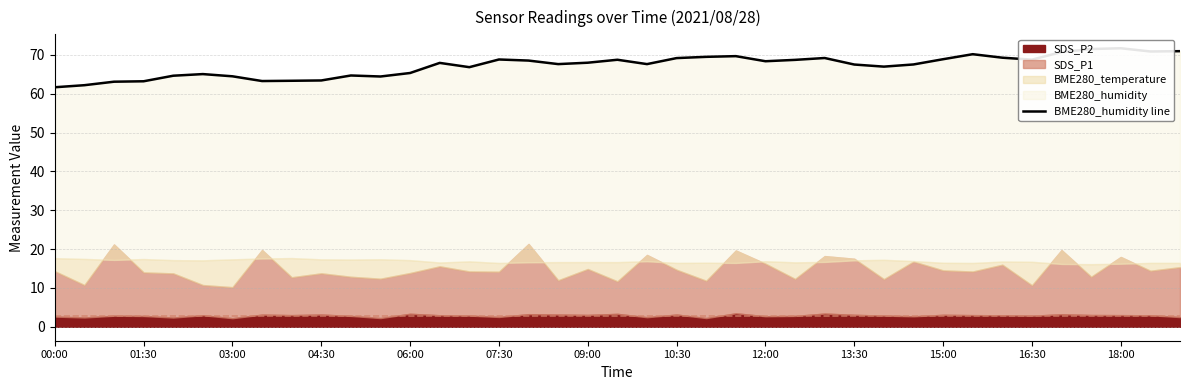

Reading left to right, extract all data points from this chart.

61.7	62.2	63.1	63.2	64.6	65.1	64.5	63.3	63.3	63.4	64.7	64.4	65.3	67.9	66.8	68.8	68.5	67.6	68.0	68.8	67.6	69.2	69.5	69.7	68.4	68.7	69.2	67.5	67.0	67.5	68.9	70.2	69.3	68.8	70.7	71.5	71.7	70.9	71.0